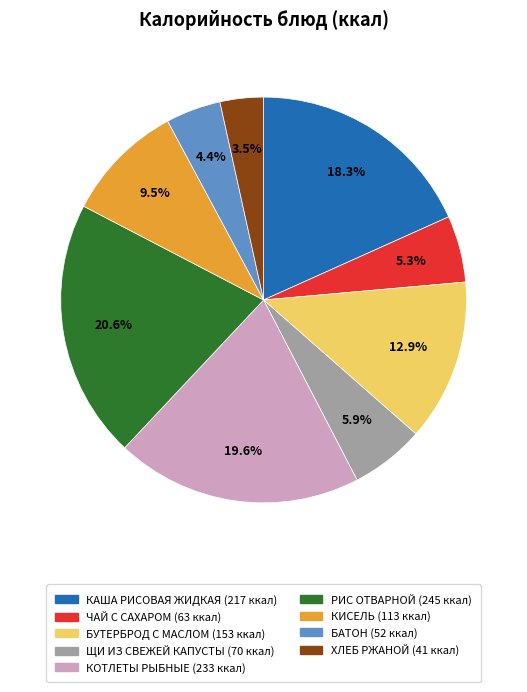

How many slices are in this pie chart?

9